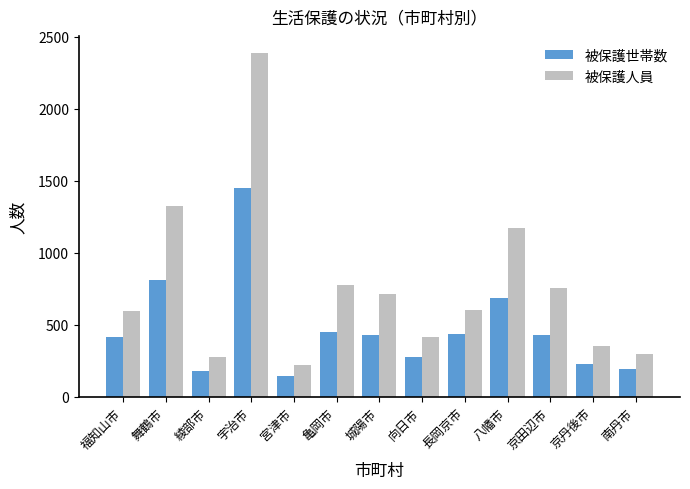

The 被保護人員 series shows 304 at 城陽市. True or false?

False